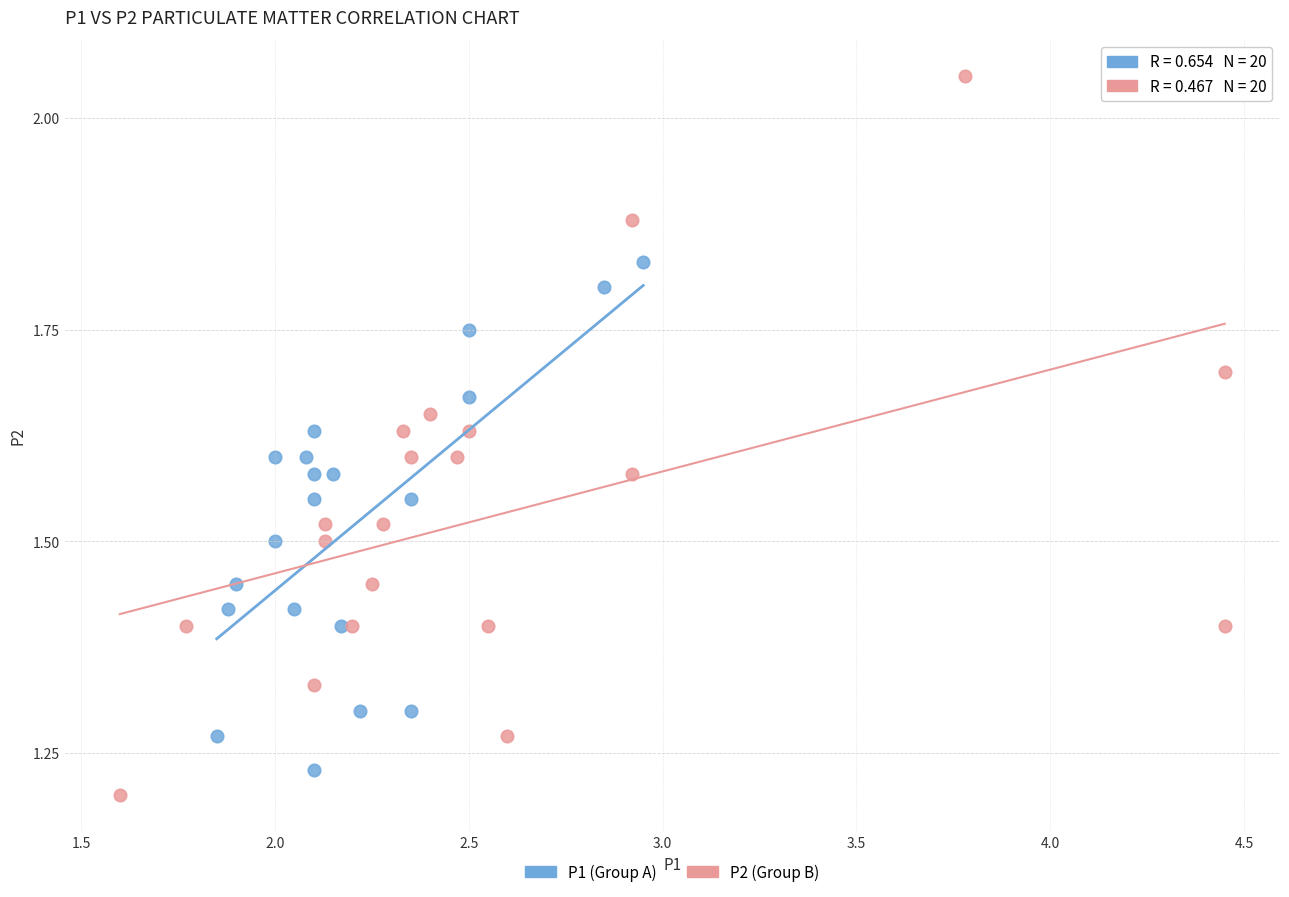

Which series reaches the minimum Y coordinate?

P2 (Group B)